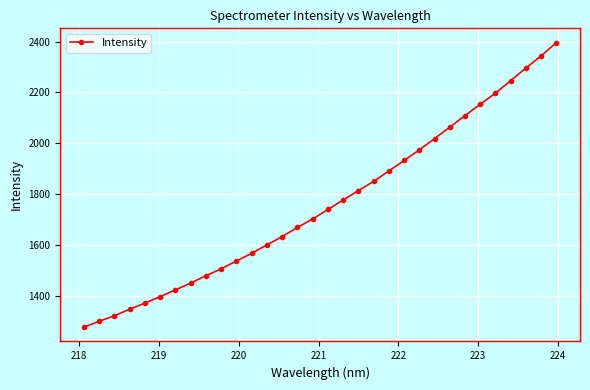

What is the sum of all values?

56378.9